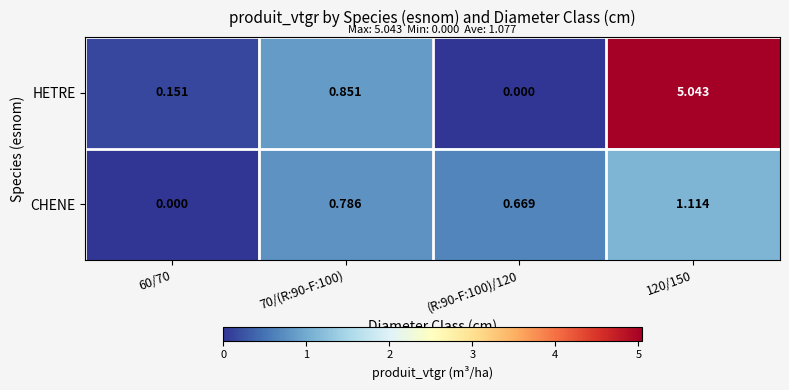

Which series has the widest spread of values?

HETRE